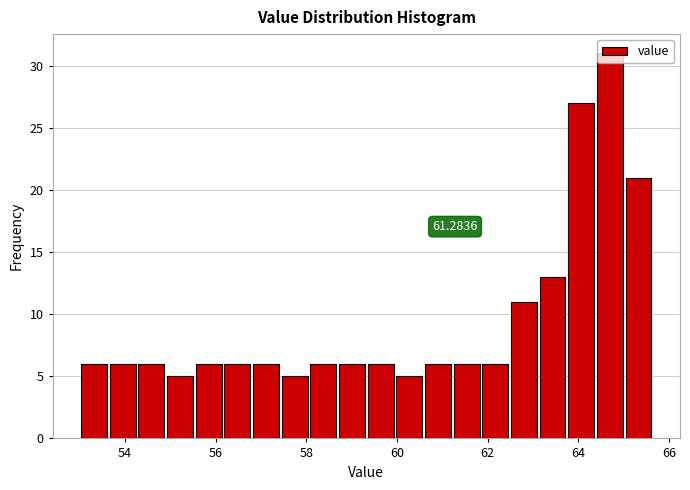

Around what value on the x-axis is the tallest bar? Give the approximate position of its centre, as read against the axis.

64.8